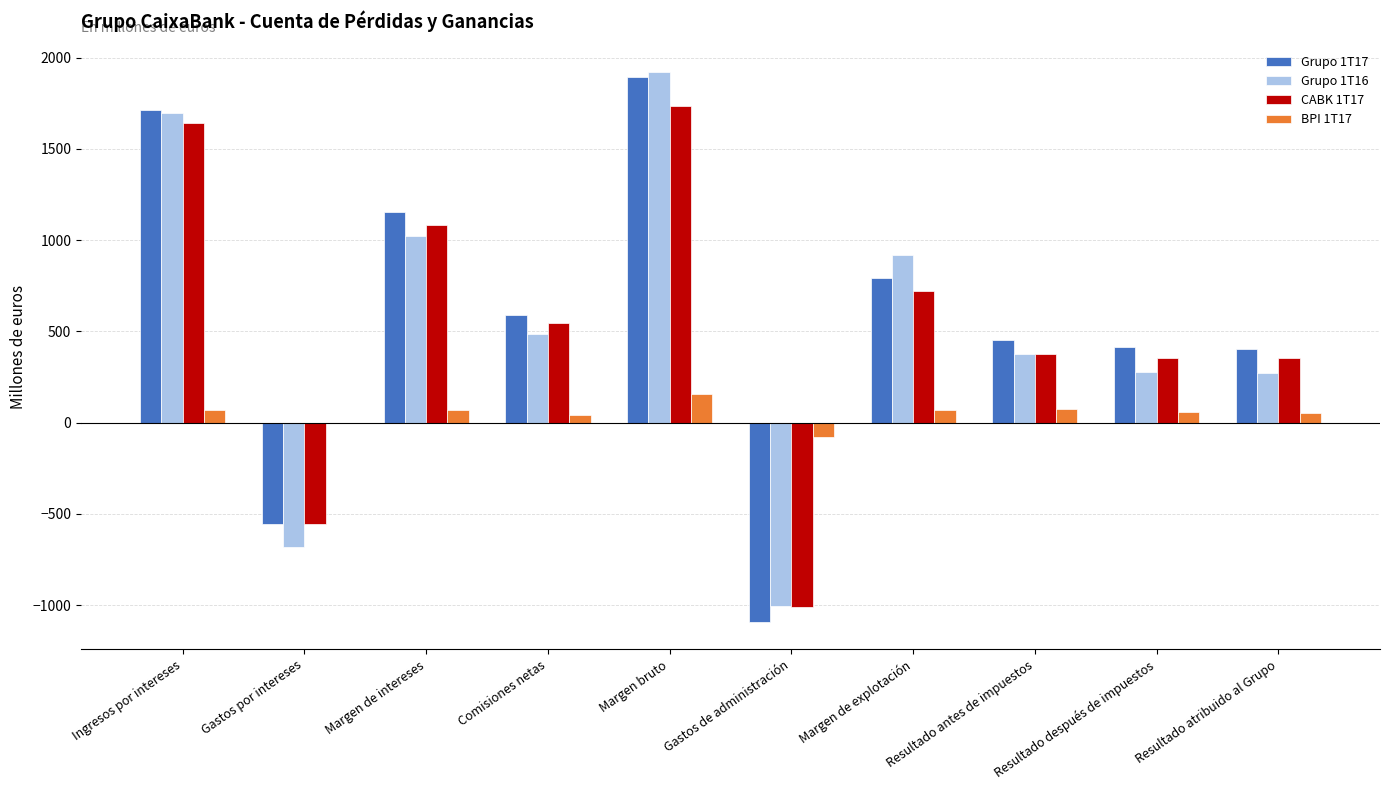

Read the CABK 1T17 value at Resultado atribuido al Grupo, to the nearest 10.

350